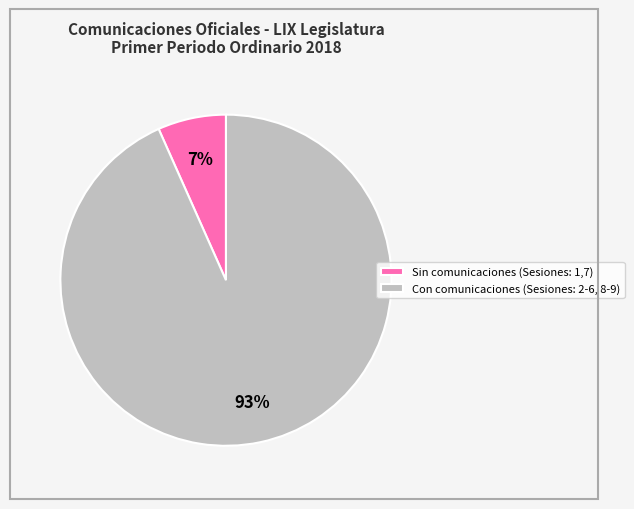

Is it true that Con comunicaciones (Sesiones: 2-6, 8-9) is 93% of the pie?

True